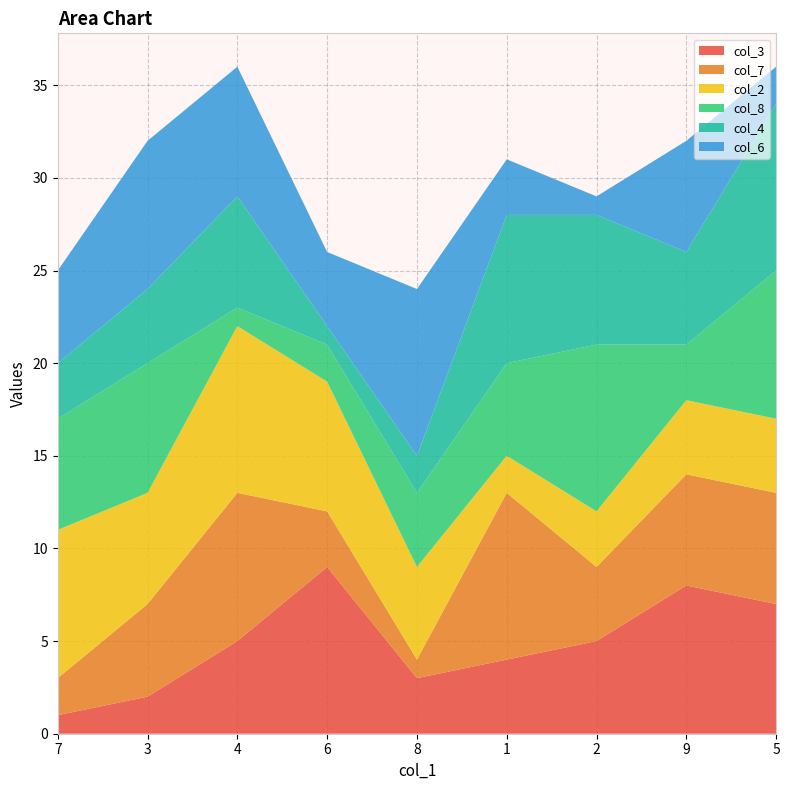

Reading right to left, extract all data points from this chart.

col_3: 7	8	5	4	3	9	5	2	1
col_7: 6	6	4	9	1	3	8	5	2
col_2: 4	4	3	2	5	7	9	6	8
col_8: 8	3	9	5	4	2	1	7	6
col_4: 9	5	7	8	2	1	6	4	3
col_6: 2	6	1	3	9	4	7	8	5